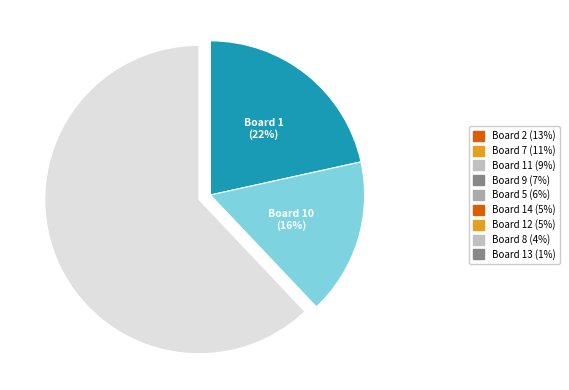

To the nearest percent, what is the average slice percentage?

33%